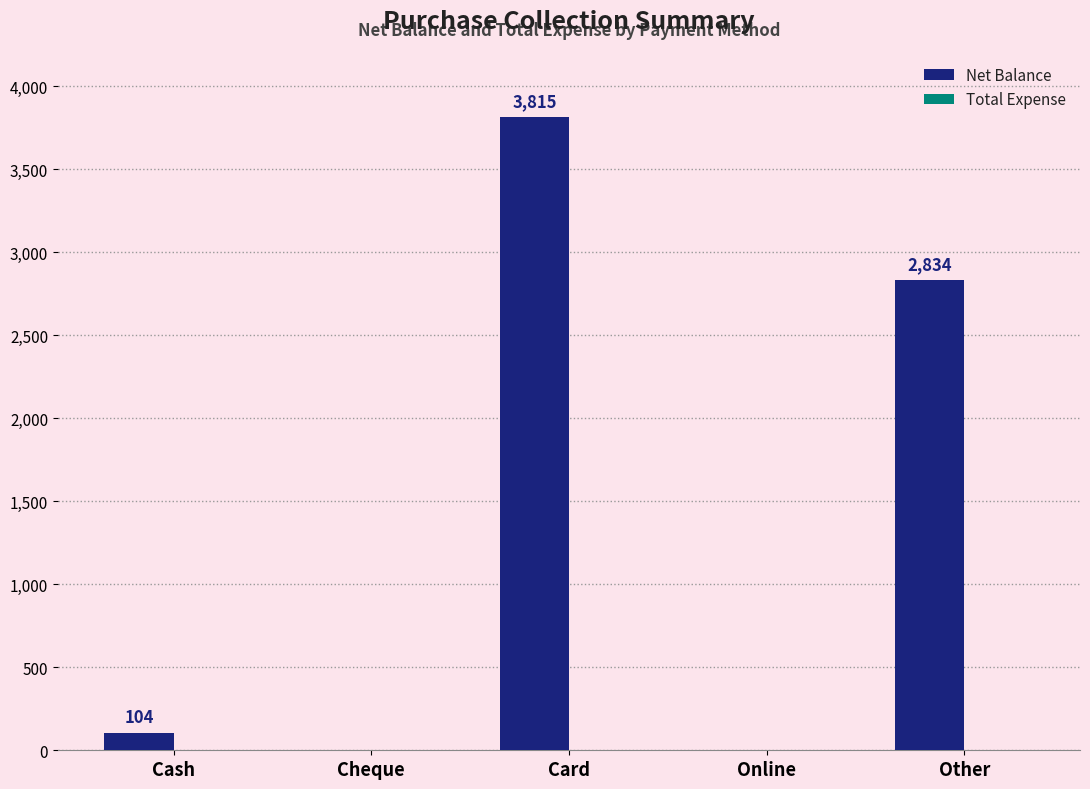

True or false: the data shows 2234 at Online.

False